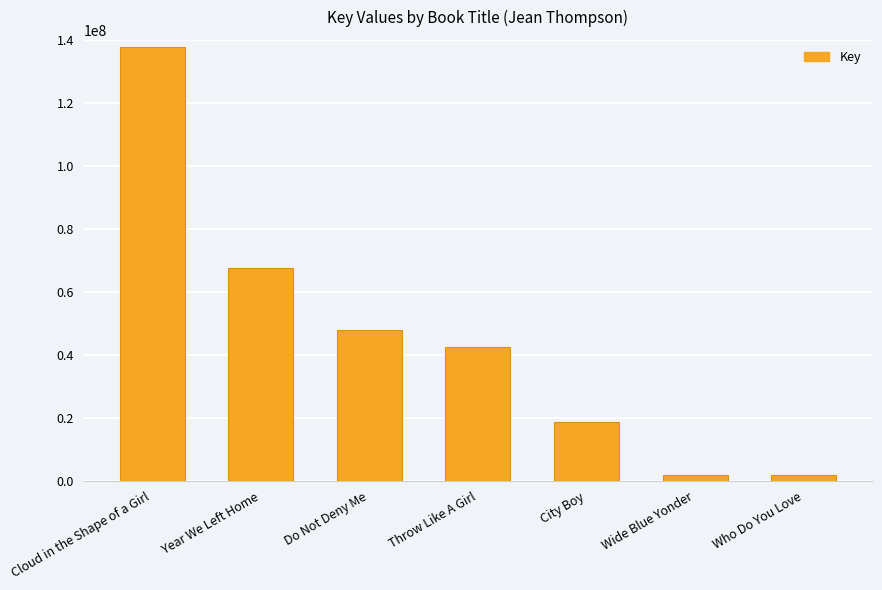

What is the change in value from Year We Left Home to Do Not Deny Me?

-19638817